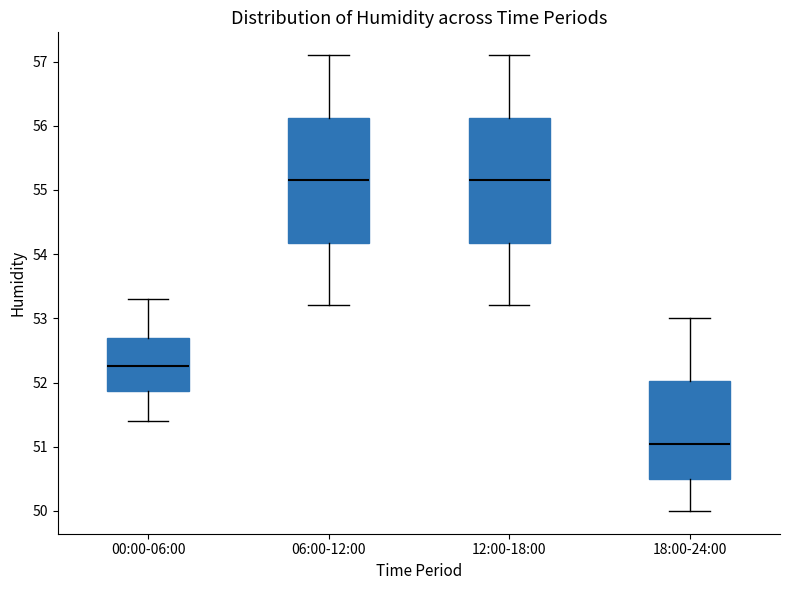

Where is the lower edge of the box for 06:00-12:00 on the y-axis? The values are not printed on the chart, so give them approximately, as read against the axis.

54.2